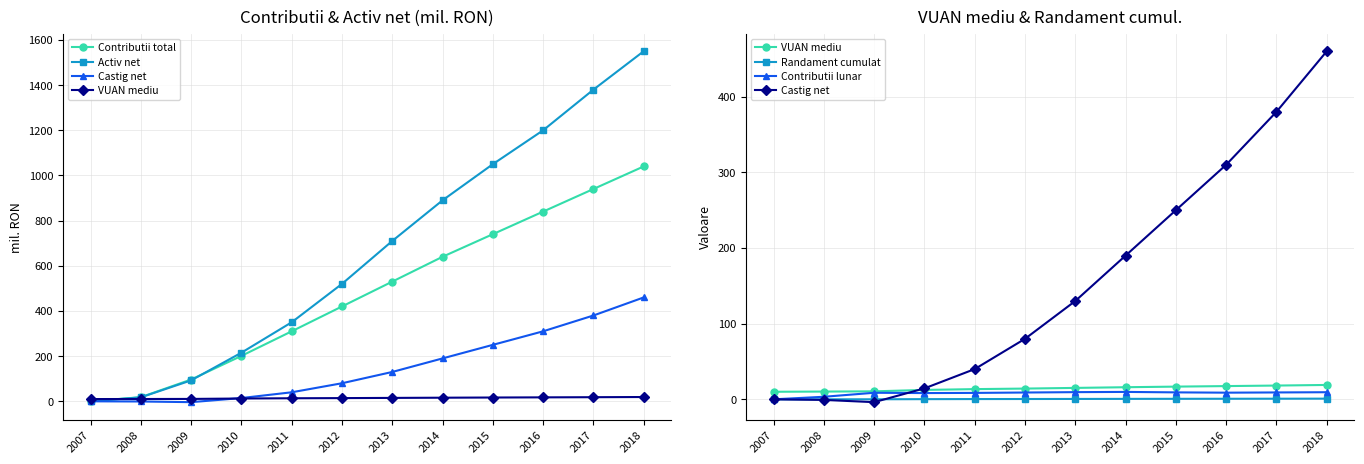

After their last crossing, which series has the higher values: Contributii lunar or Activ net?

Activ net